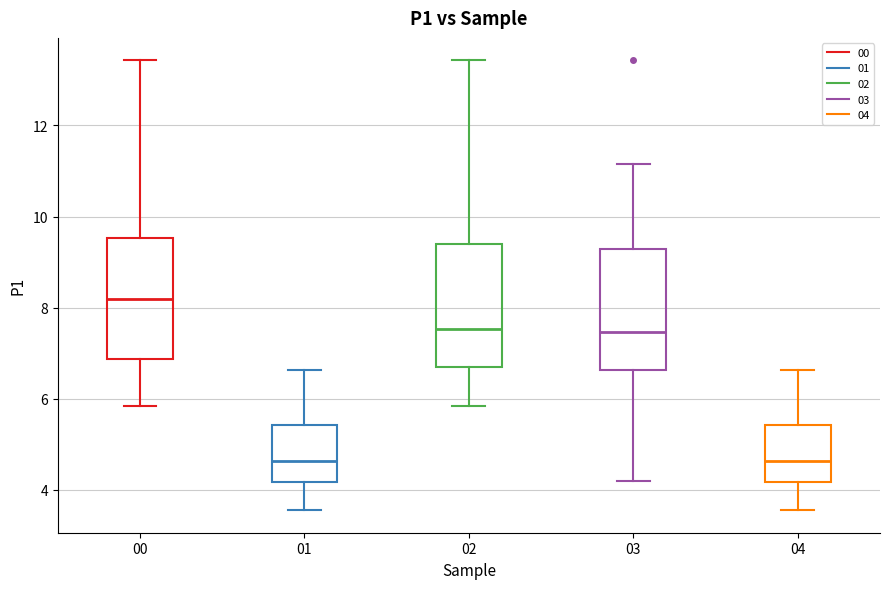

Reading left to right, transcribe this box plot: for each box, give where its median line is, the range the box spans, and where its two whiskers end, as read against the y-axis. The values are not printed on the chart, so give them approximately, as read against the axis.

00: median 8.2, box 6.8 to 9.6, whiskers 5.8 to 13.4
01: median 4.6, box 4.2 to 5.4, whiskers 3.6 to 6.6
02: median 7.6, box 6.6 to 9.4, whiskers 5.8 to 13.4
03: median 7.4, box 6.6 to 9.2, whiskers 4.2 to 11.2
04: median 4.6, box 4.2 to 5.4, whiskers 3.6 to 6.6